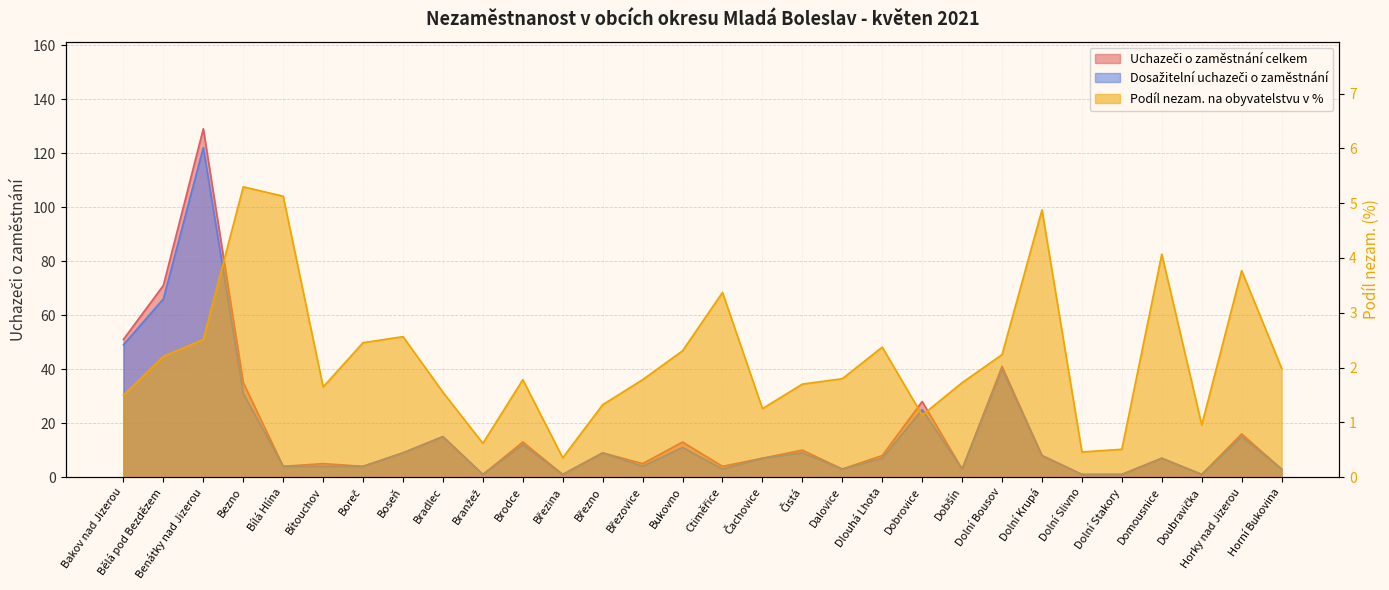

Where is Dosažitelní uchazeči o zaměstnání nearest to the value 61?

Bělá pod Bezdězem